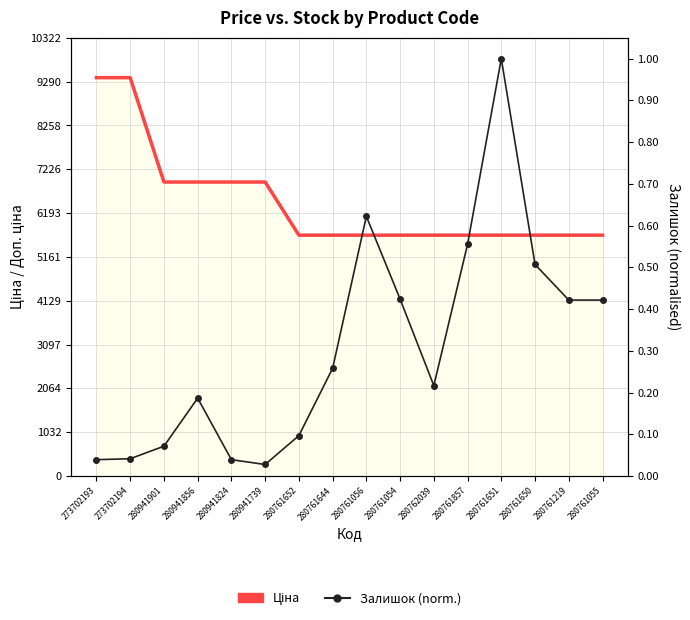

How many categories are shown in the chart?

16